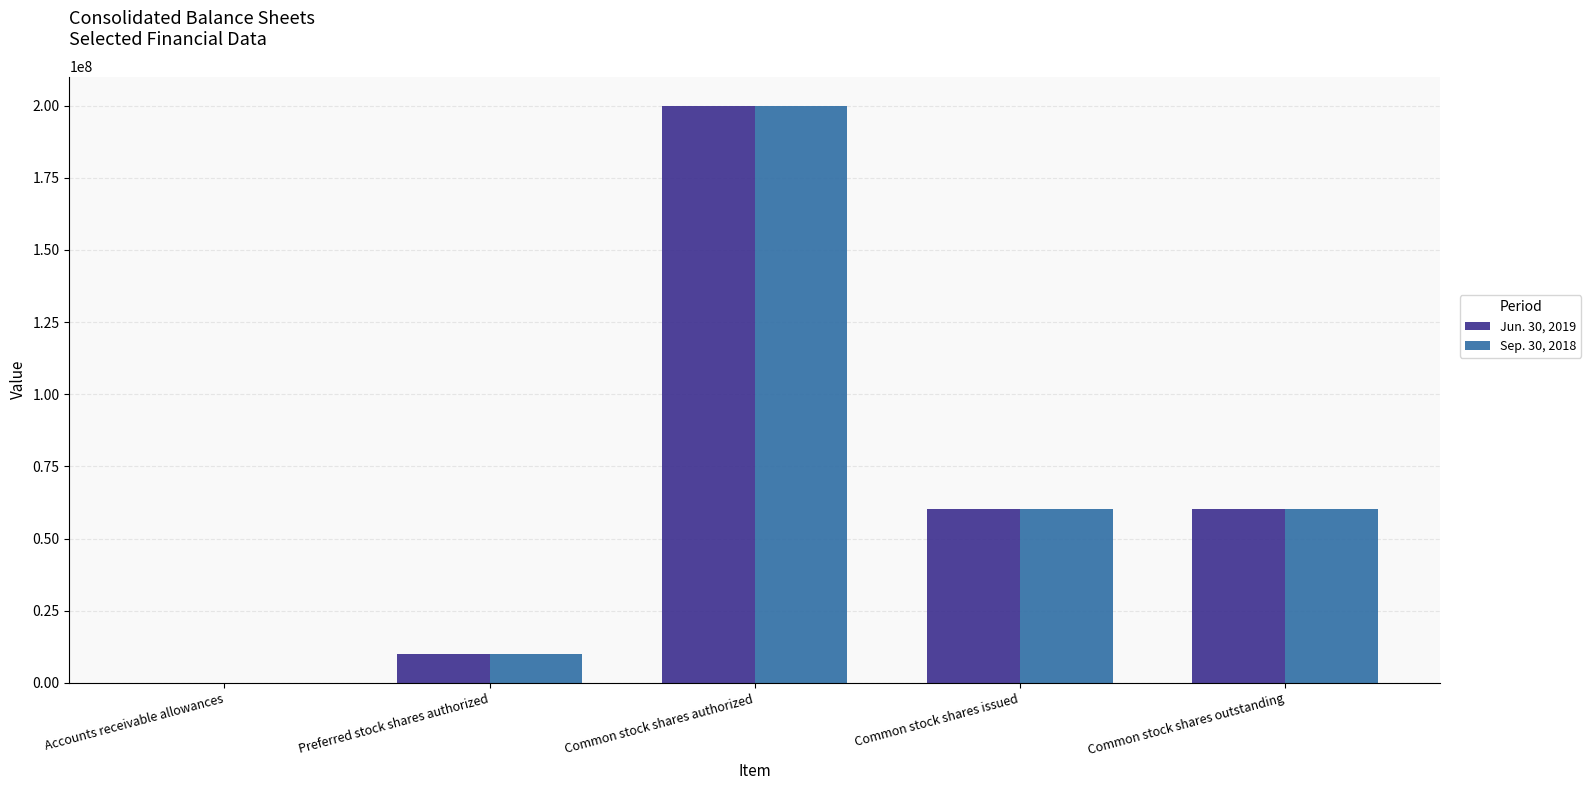

True or false: Jun. 30, 2019 has a value of 88647693 at Common stock shares issued.

False